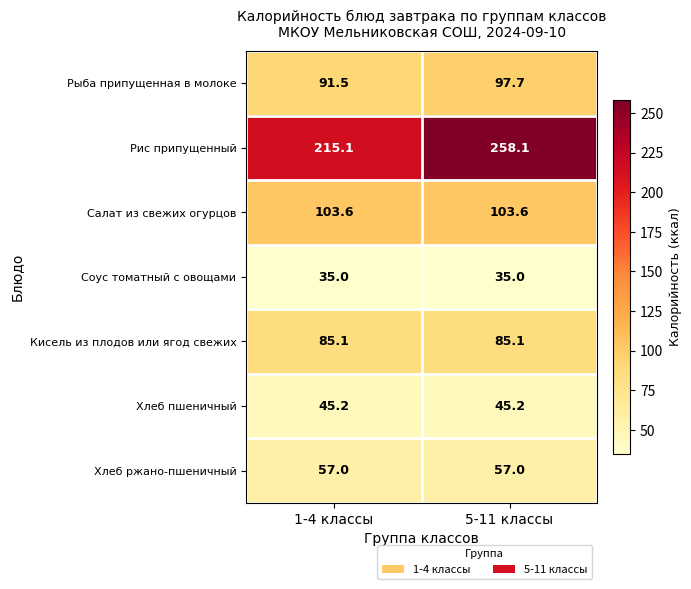

Reading left to right, what are all the values shown in this chart?

Рыба припущенная в молоке: 91.5	97.7
Рис припущенный: 215.1	258.1
Салат из свежих огурцов: 103.6	103.6
Соус томатный с овощами: 35.0	35.0
Кисель из плодов или ягод свежих: 85.1	85.1
Хлеб пшеничный: 45.2	45.2
Хлеб ржано-пшеничный: 57.0	57.0